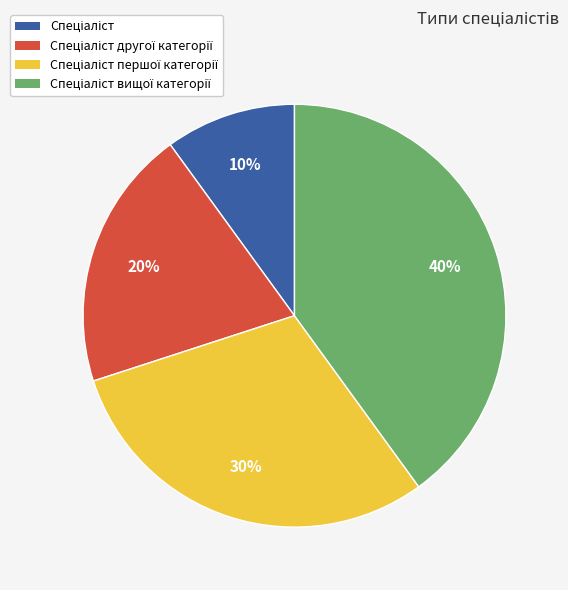

To the nearest percent, what is the average slice percentage?

25%